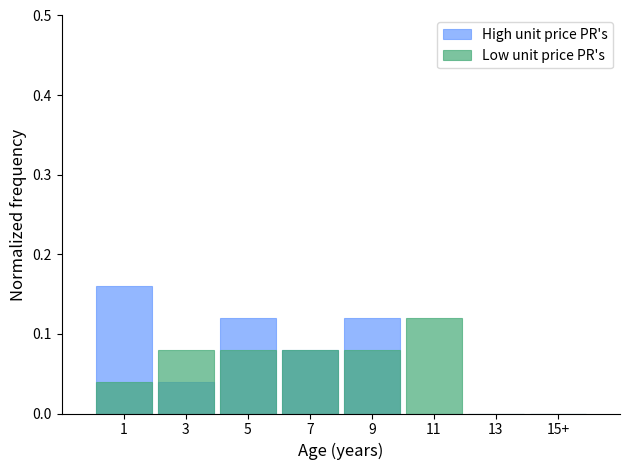

Reading right to left, extract all data points from this chart.

High unit price PR's: 0.0	0.0	0.0	0.1	0.1	0.1	0.0	0.2
Low unit price PR's: 0.0	0.0	0.1	0.1	0.1	0.1	0.1	0.0